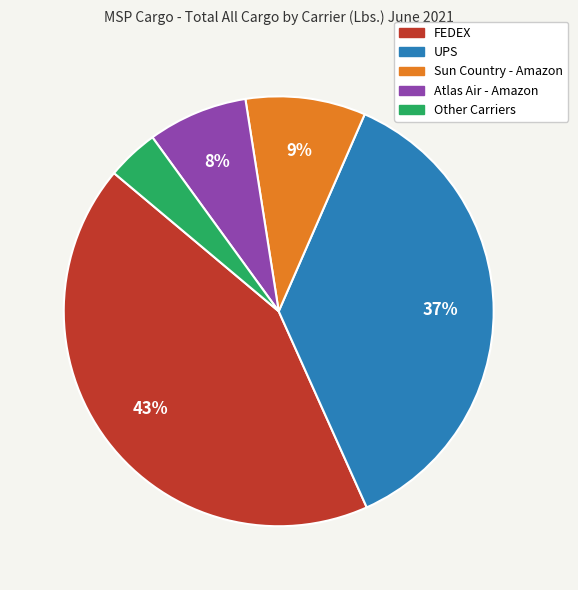

Which category has the biggest portion of the pie?

FEDEX